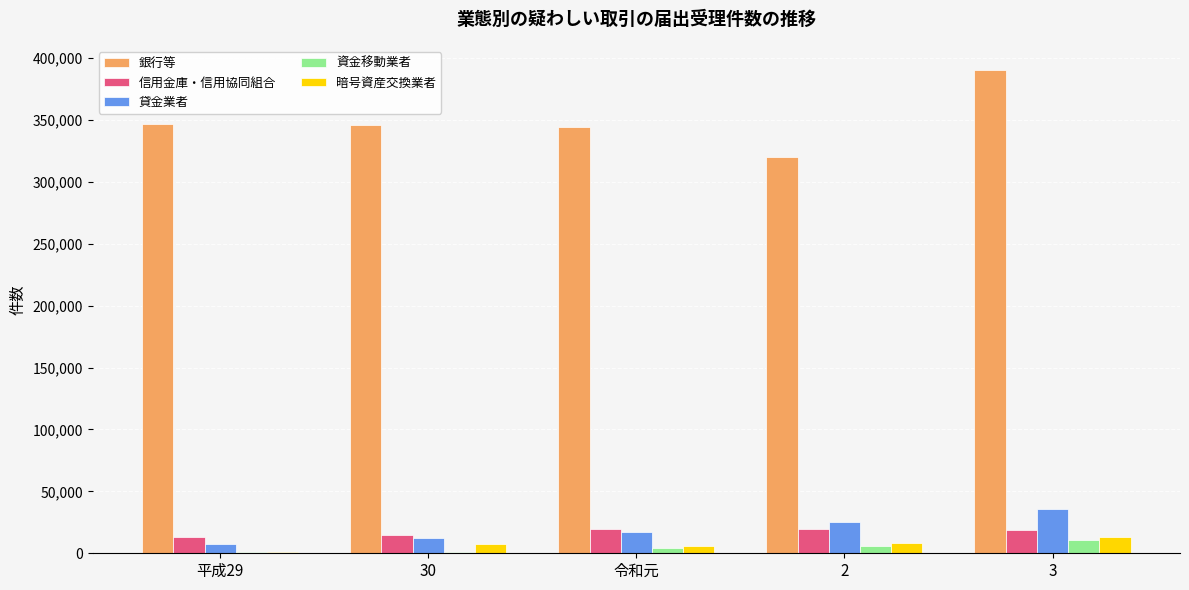

What is the highest value of the 資金移動業者 series?

10499